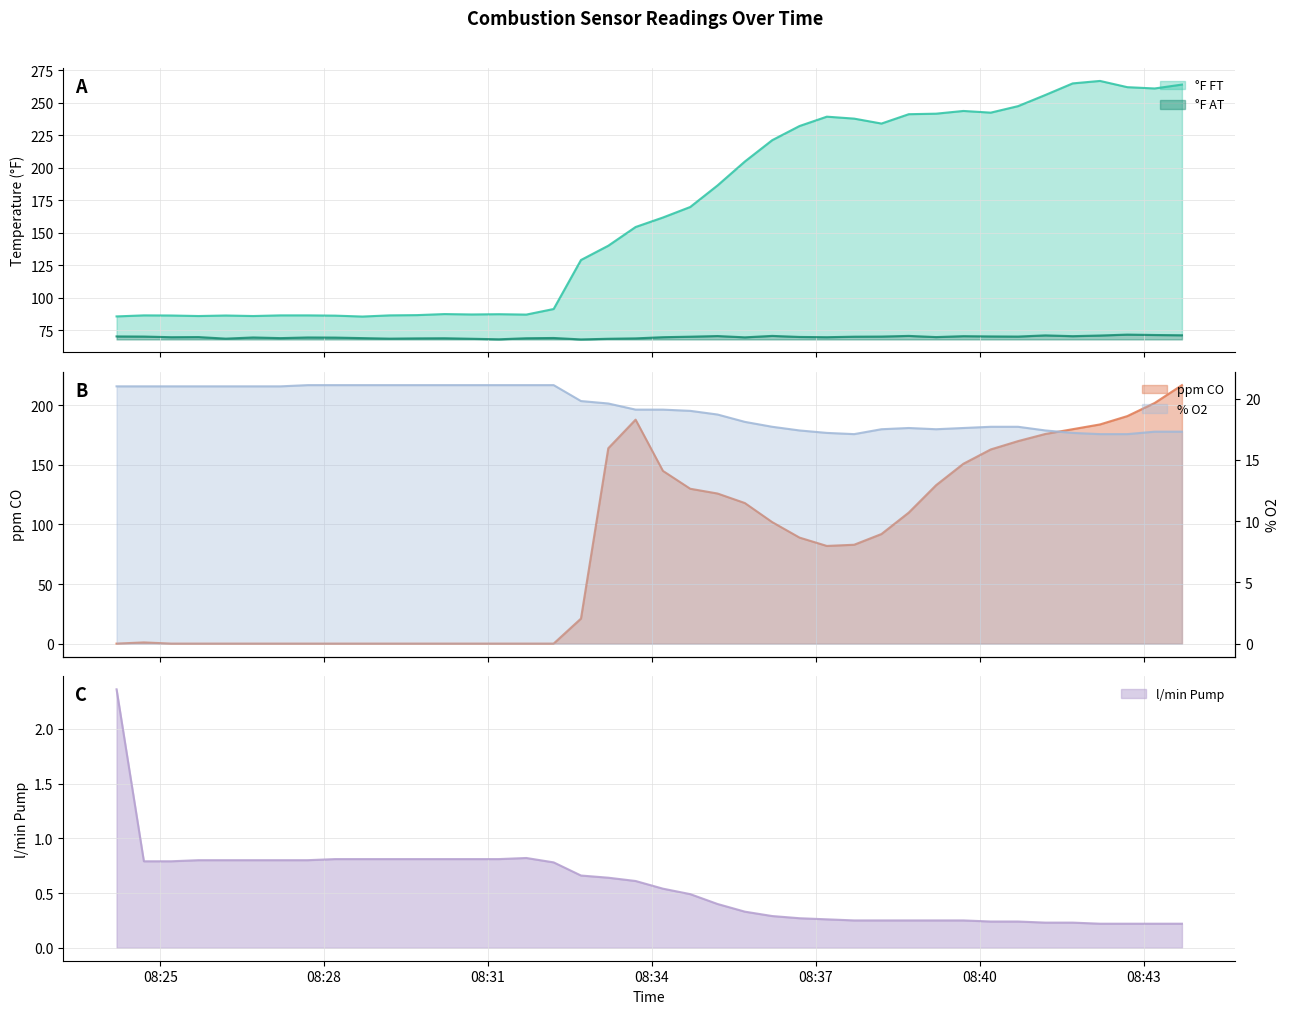

What is the value of the °F AT point at the 16th from the left?

68.9